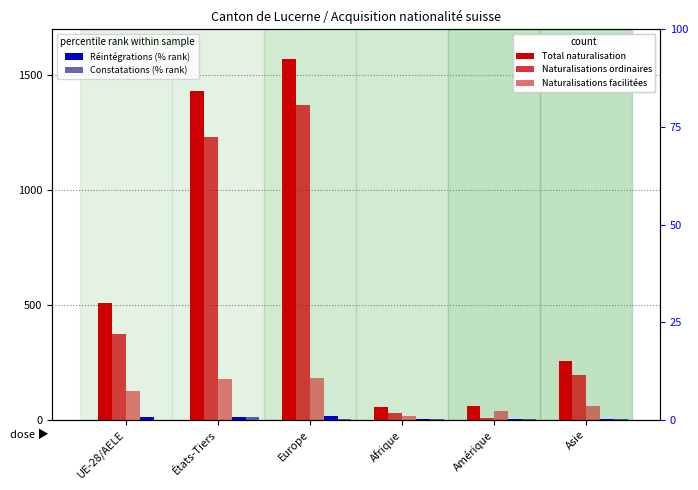

The value of Réintégrations (% rank) at Amérique is 0.3. True or false?

True